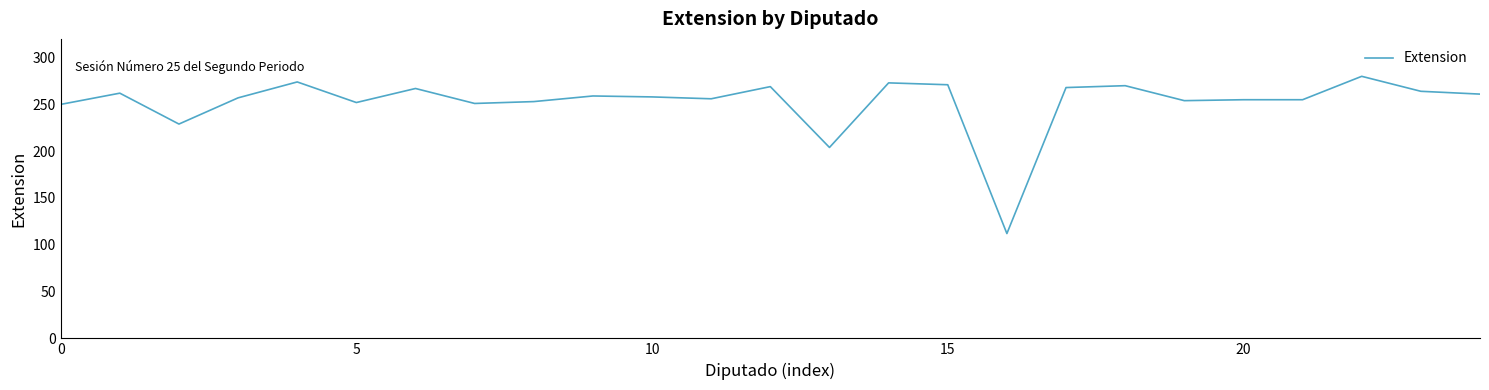

What is the maximum value shown in the chart?

280